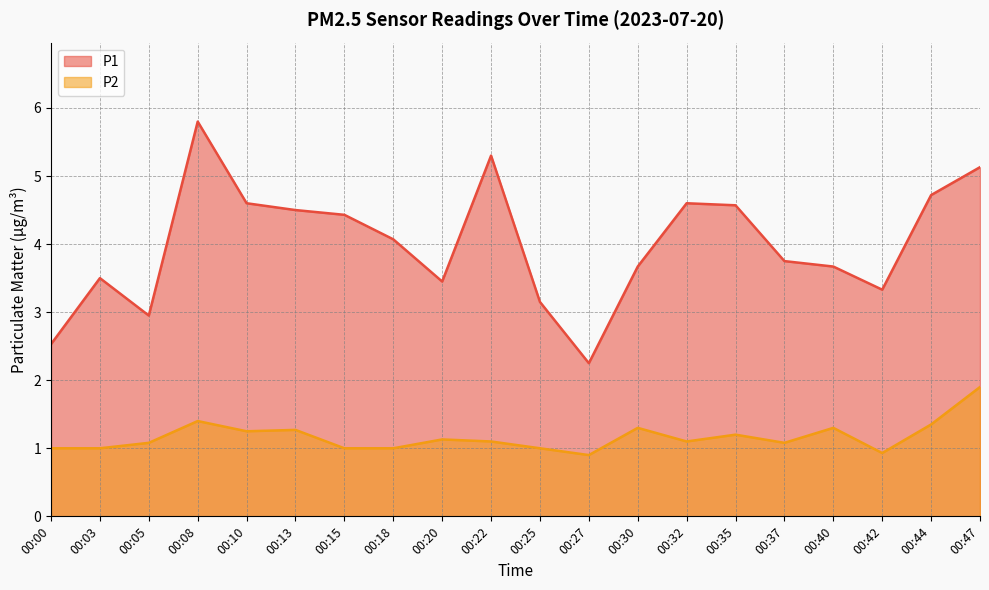

Reading left to right, list all the values displayed in this chart.

P1: 00:00=2.5	00:03=3.5	00:05=3.0	00:08=5.8	00:10=4.6	00:13=4.5	00:15=4.4	00:18=4.1	00:20=3.5	00:22=5.3	00:25=3.1	00:27=2.2	00:30=3.7	00:32=4.6	00:35=4.6	00:37=3.8	00:40=3.7	00:42=3.3	00:44=4.7	00:47=5.1
P2: 00:00=1.0	00:03=1.0	00:05=1.1	00:08=1.4	00:10=1.2	00:13=1.3	00:15=1.0	00:18=1.0	00:20=1.1	00:22=1.1	00:25=1.0	00:27=0.9	00:30=1.3	00:32=1.1	00:35=1.2	00:37=1.1	00:40=1.3	00:42=0.9	00:44=1.4	00:47=1.9